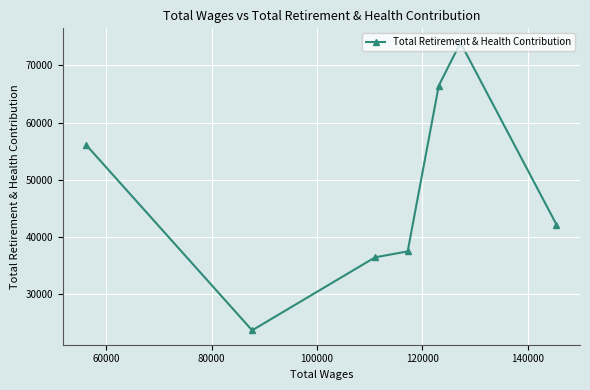

What is the difference between the maximum and second lowest values?

37495